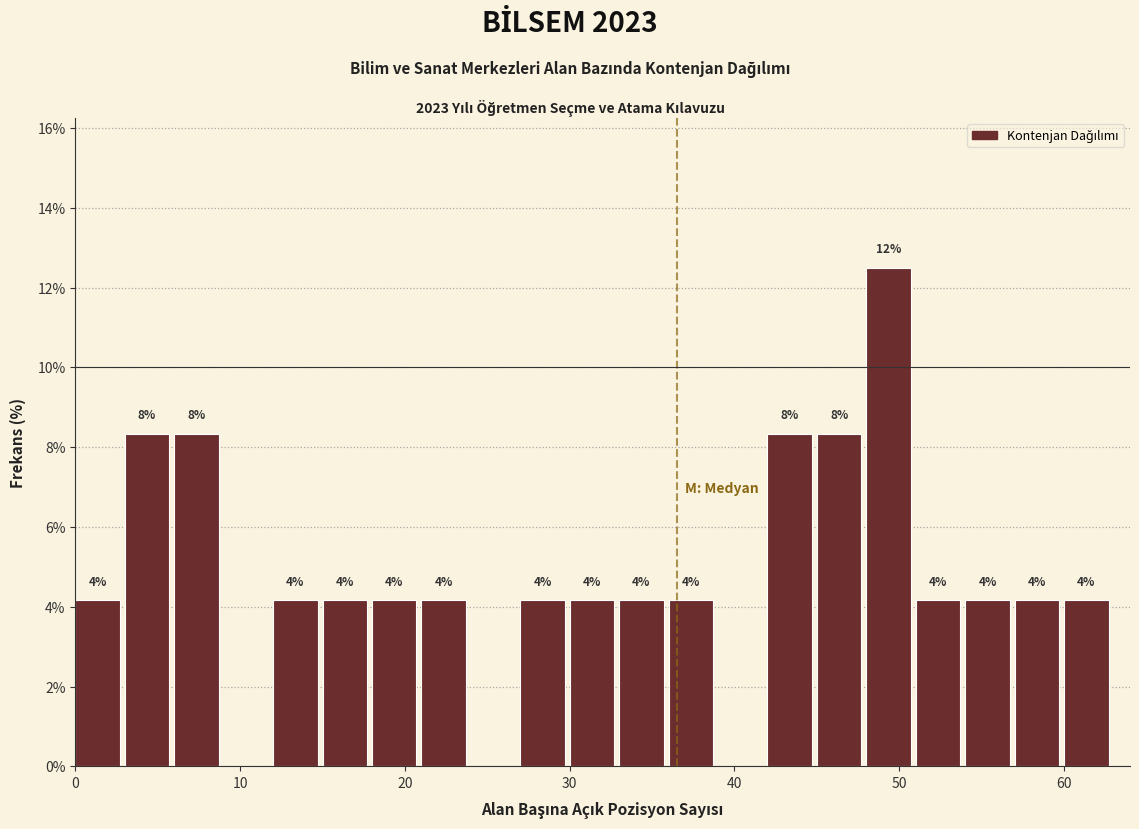

Read against the x-axis, roughly where is the centre of the tallest bar?

49